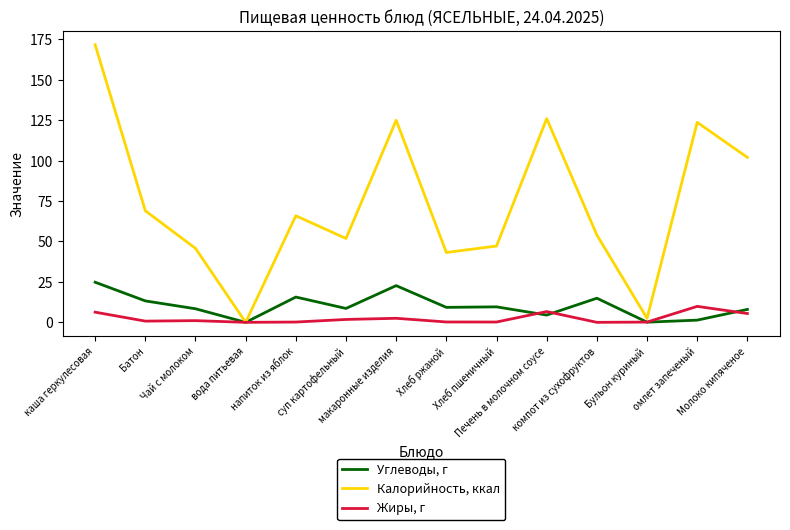

True or false: Жиры, г and Углеводы, г cross at least once.

True